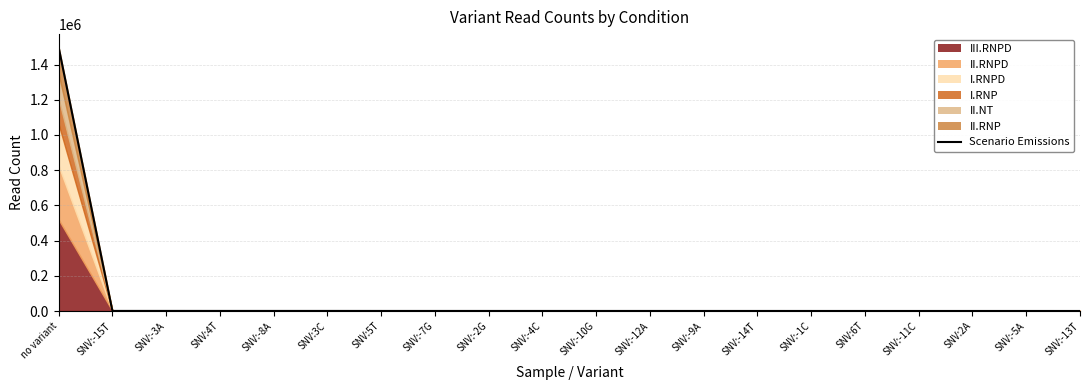

How many interior local valleys (lower than both neighbors) does the data have?

5